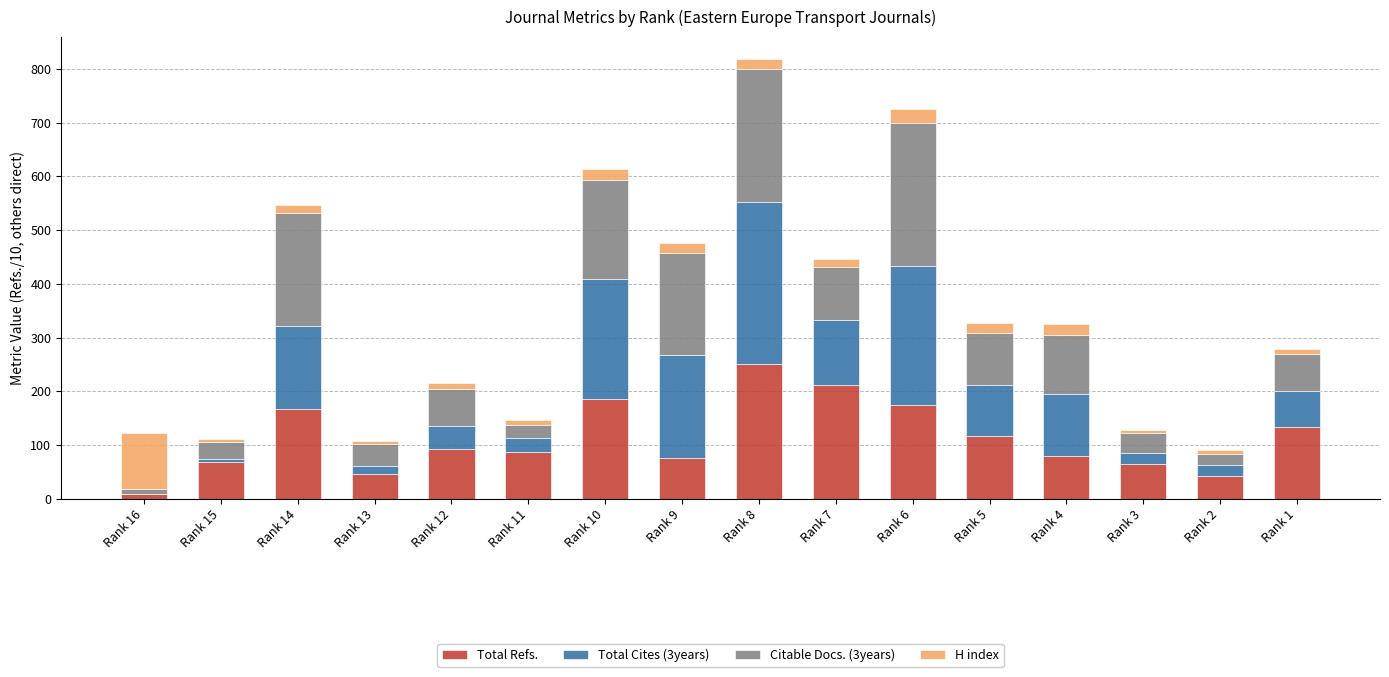

What is the total value across all series at Rank 6?

724.3